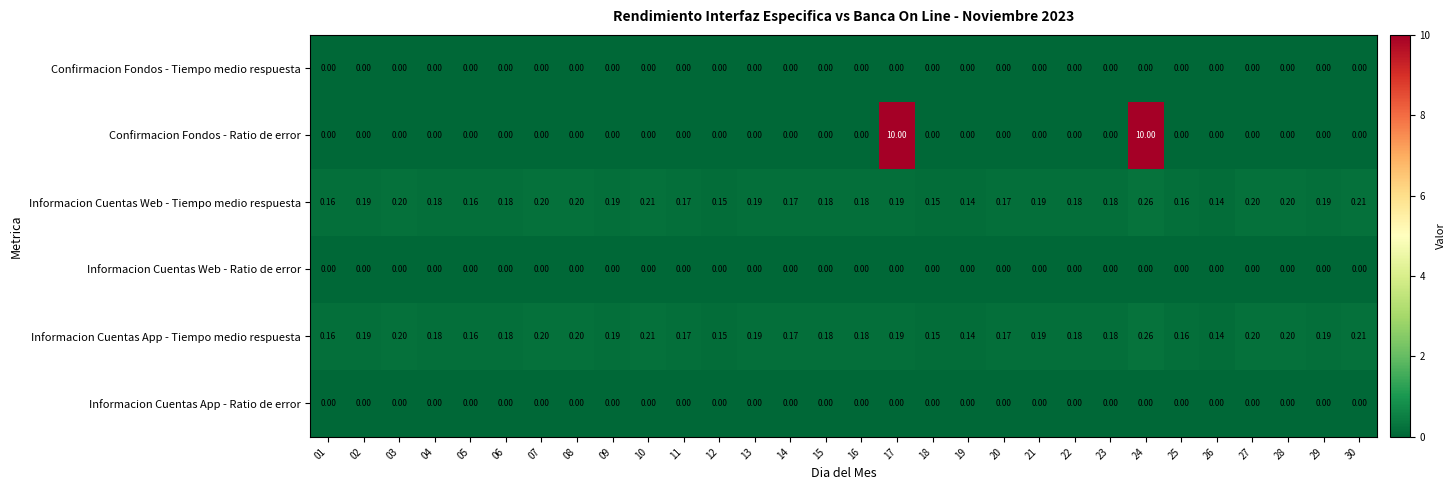

Which series has the widest spread of values?

Confirmacion Fondos - Ratio de error